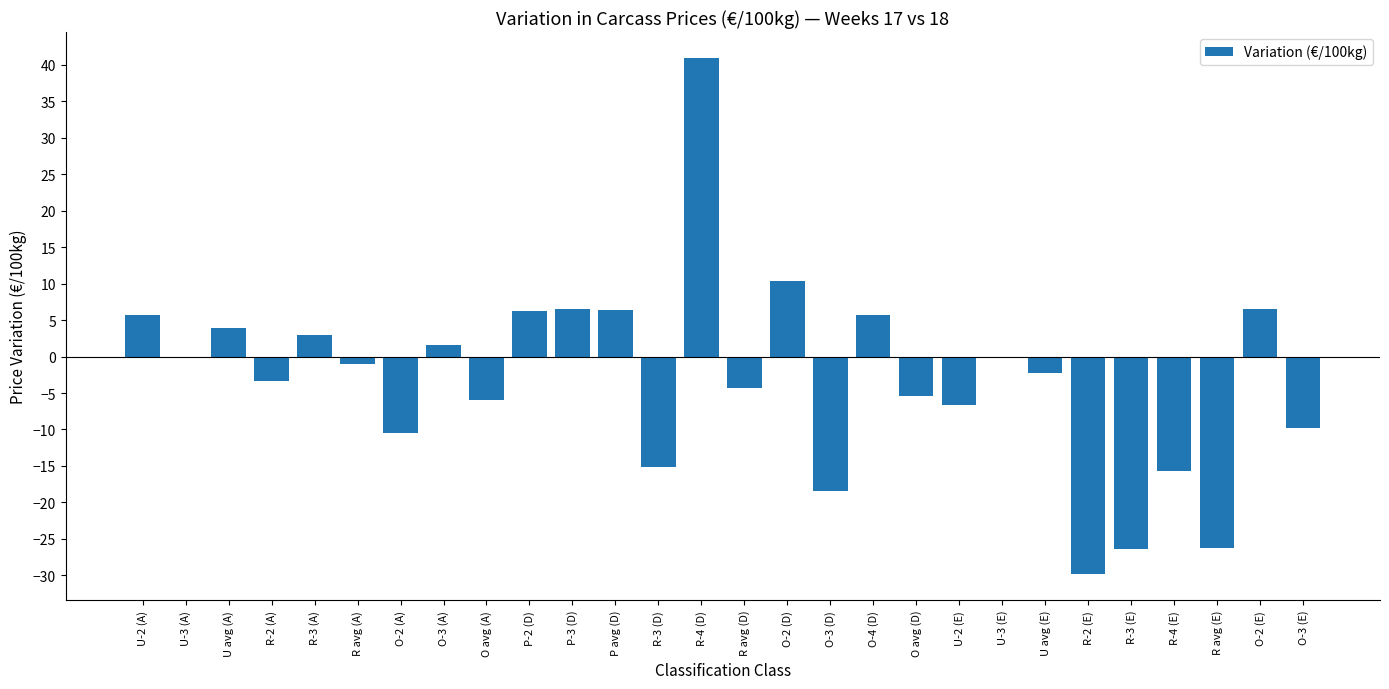

Which has a higher value, P avg (D) or O avg (D)?

P avg (D)